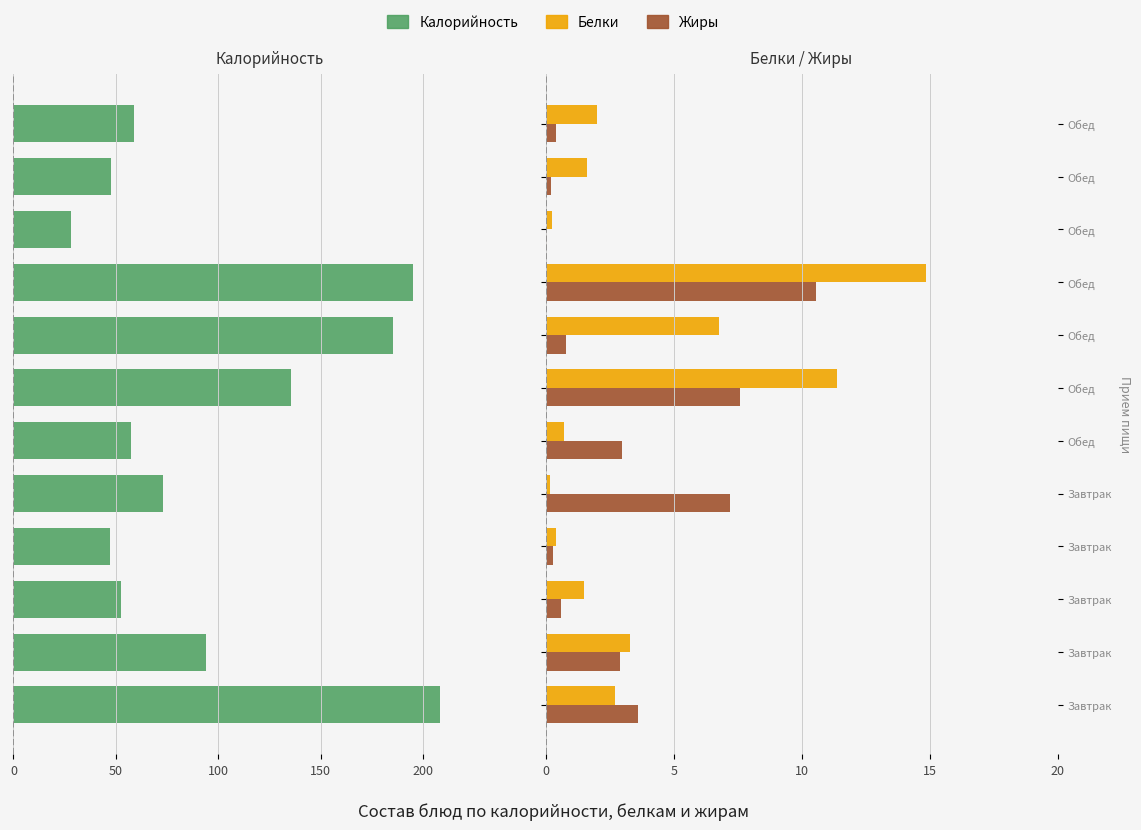

At how many categories does at least one series exceed -30?

12